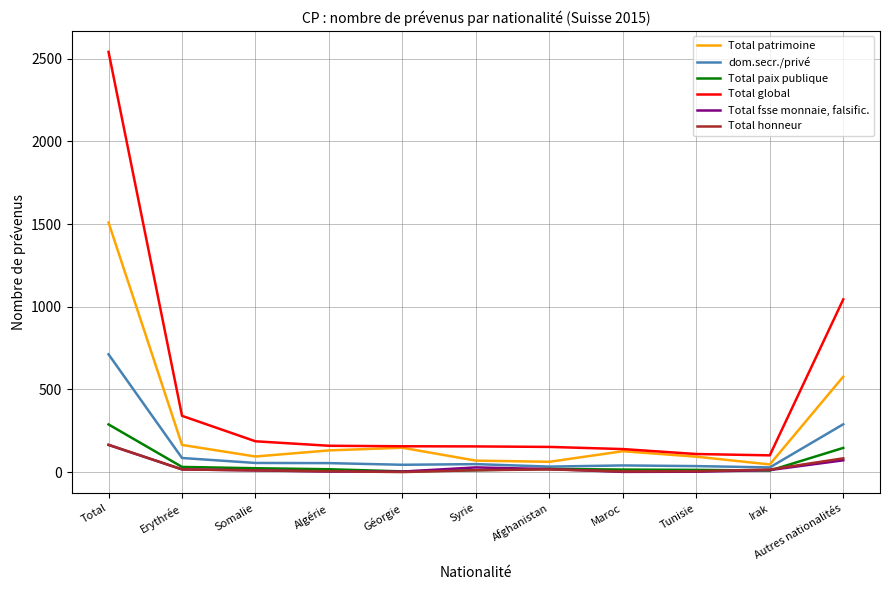

Which category has the highest value across all series?

Total